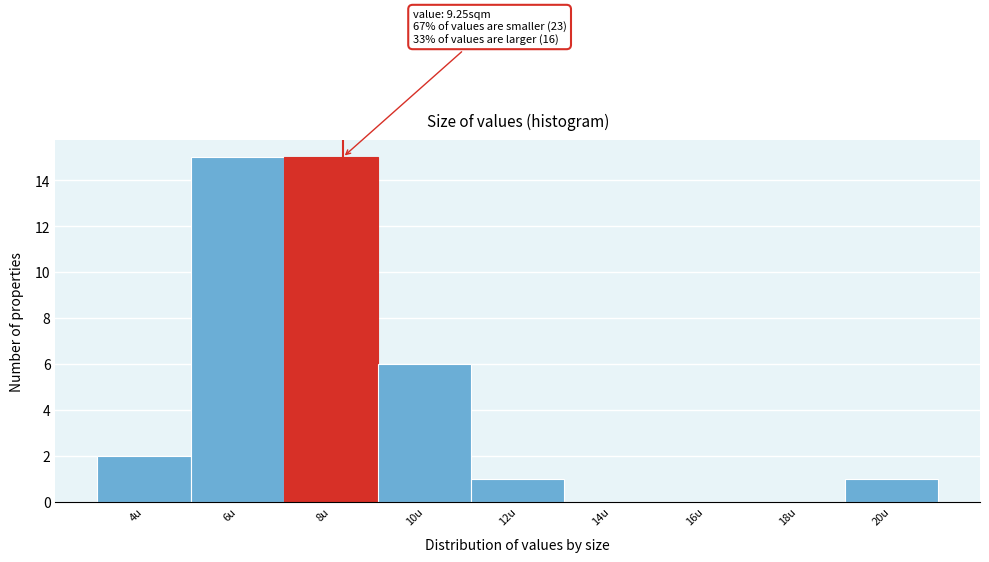

Reading left to right, extract all data points from this chart.

4u=2	6u=15	8u=15	10u=6	12u=1	14u=0	16u=0	18u=0	20u=1